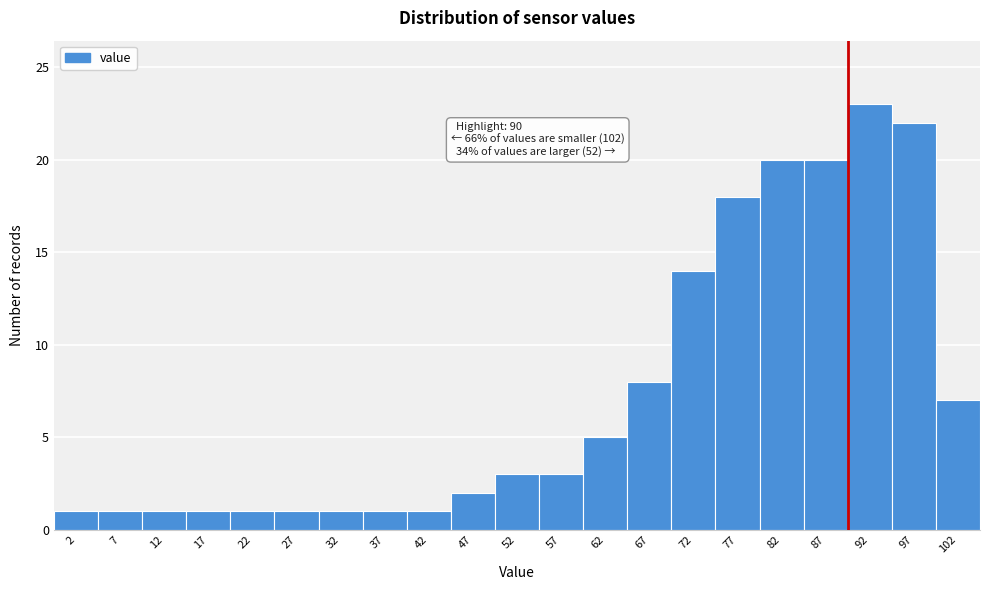

Which range on the x-axis has the tallest bar?

90 to 95